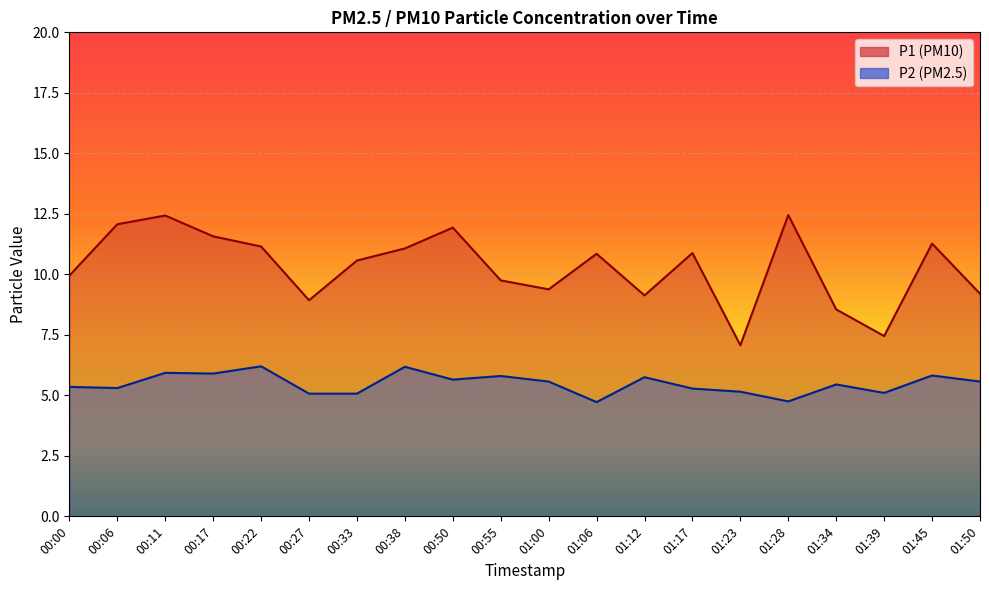

How many data points in P1 are above 10?

11